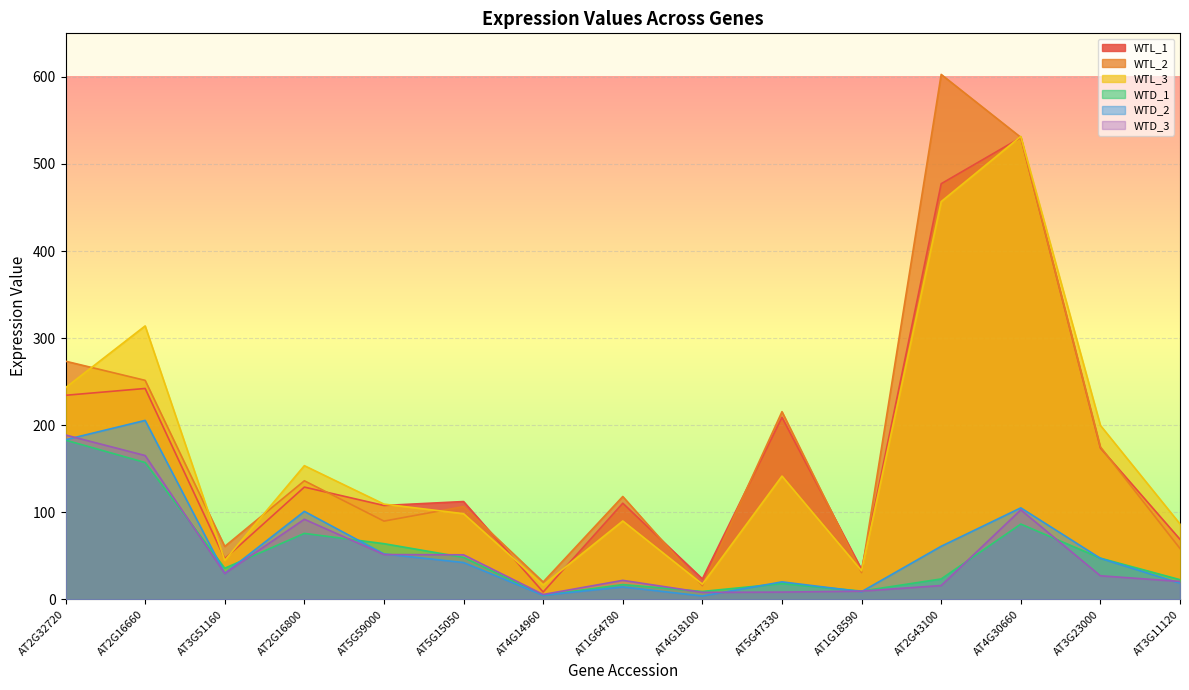

The WTD_2 series shows 20.1 at AT5G47330. True or false?

True